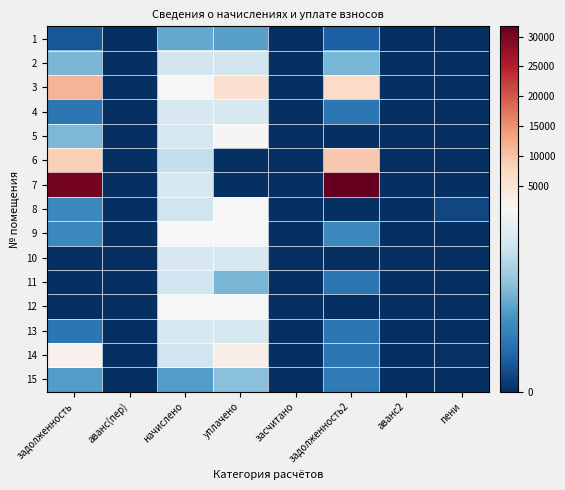

Between задолженность2 and аванс(пер), which is larger?

задолженность2